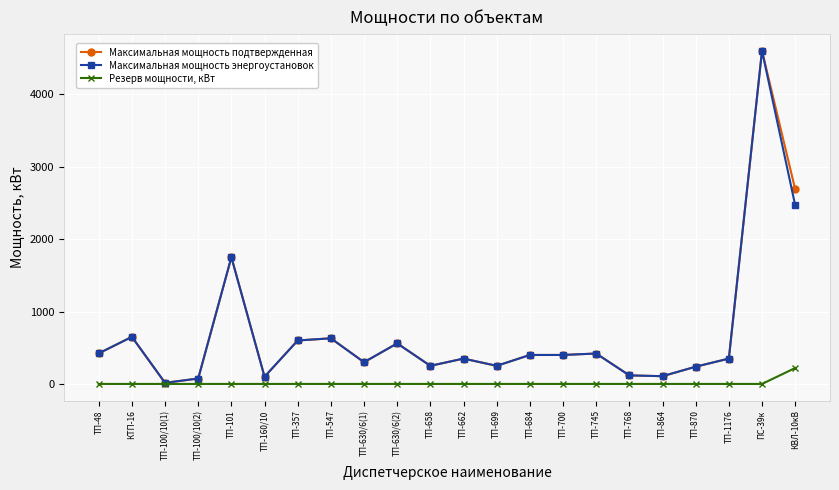

Does the chart have visible grid lines?

Yes